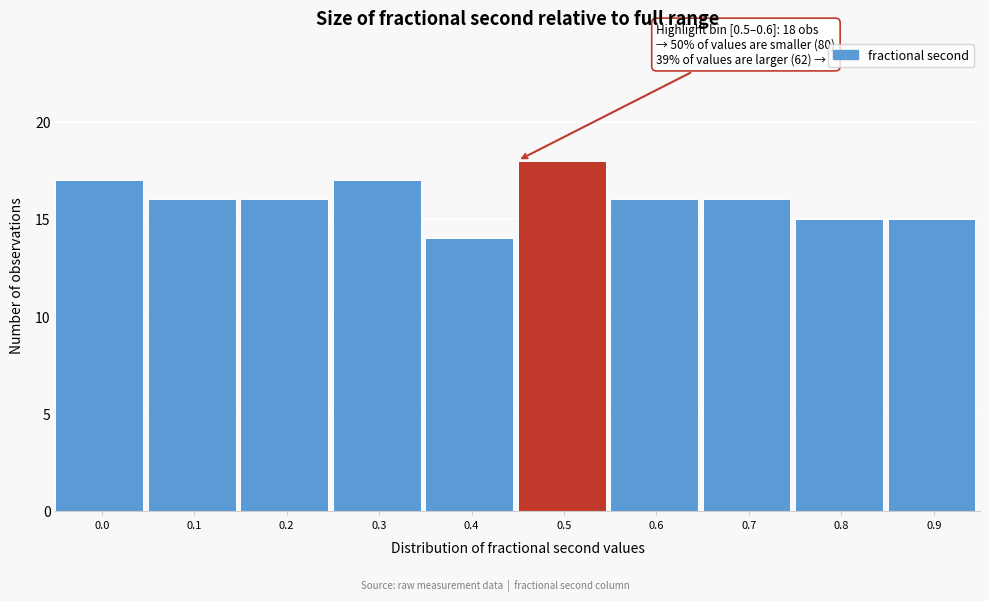

Reading right to left, what are all the values shown in this chart?

15	15	16	16	18	14	17	16	16	17